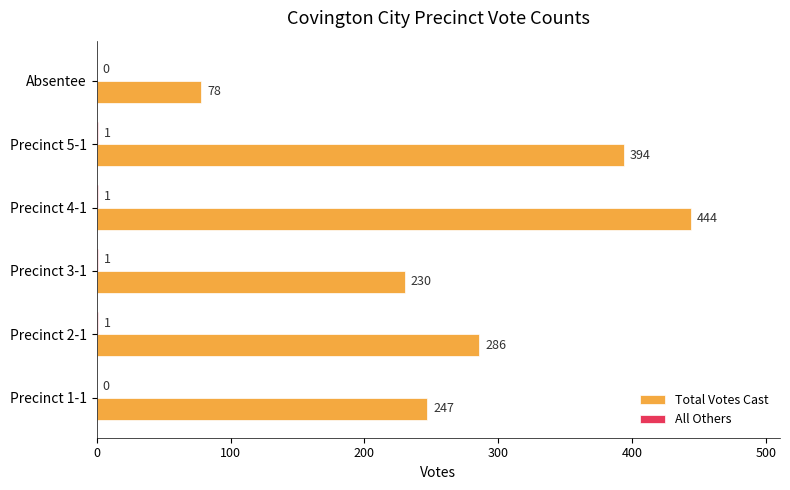

Read the Total Votes Cast value at Precinct 5-1.

394